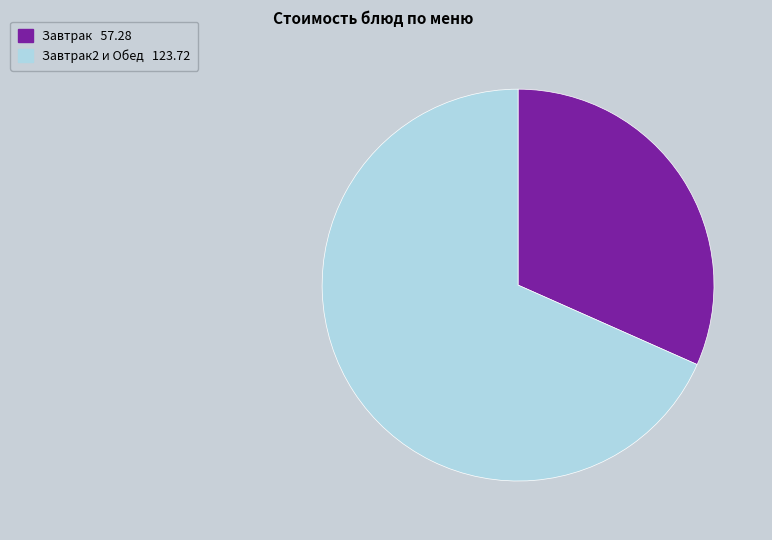

How many slices are in this pie chart?

2